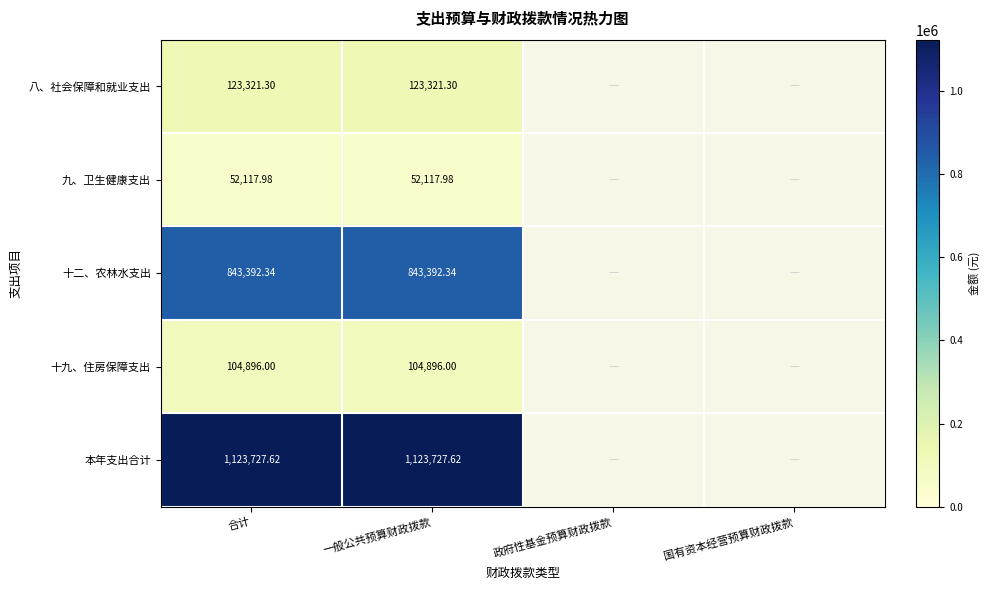

Rank the series at 一般公共预算财政拨款 from highest to lowest value.

本年支出合计, 十二、农林水支出, 八、社会保障和就业支出, 十九、住房保障支出, 九、卫生健康支出